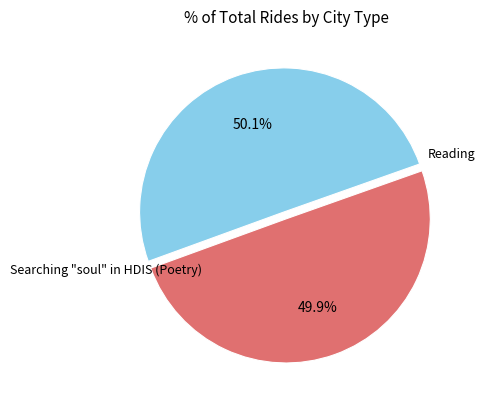

How many slices are in this pie chart?

2